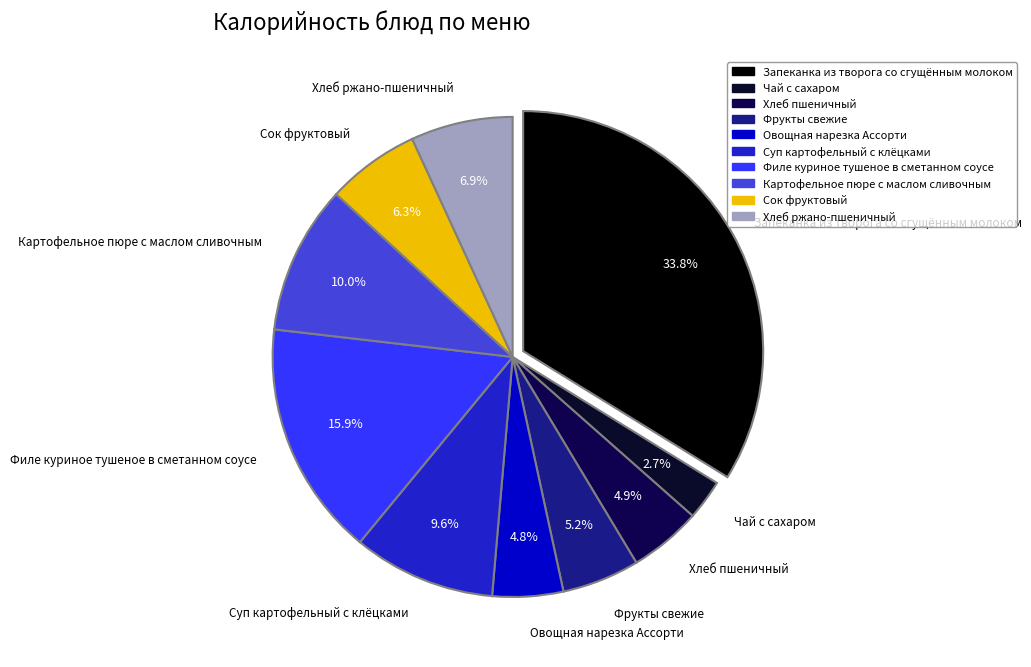

How many slices are in this pie chart?

10